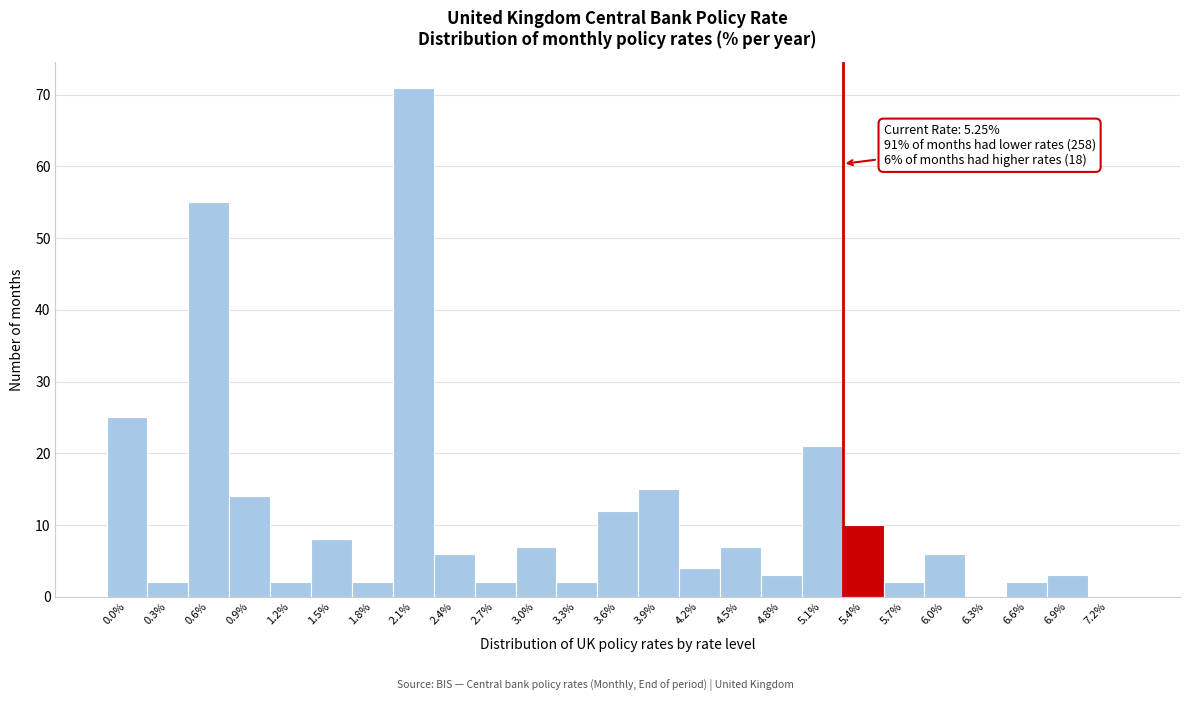

Which range on the x-axis has the tallest bar?

1.95 to 2.25